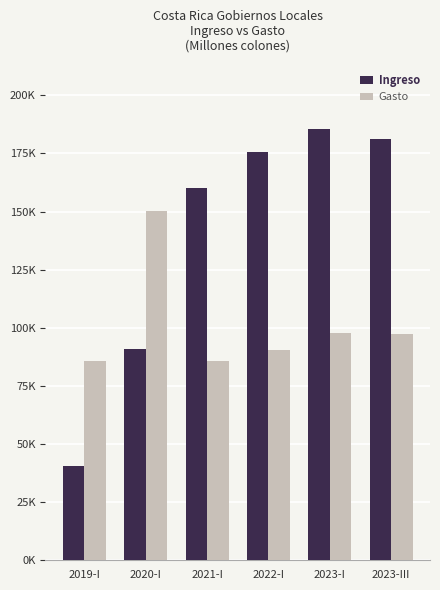

Which series changed the most between 2019-I and 2023-I?

Ingreso